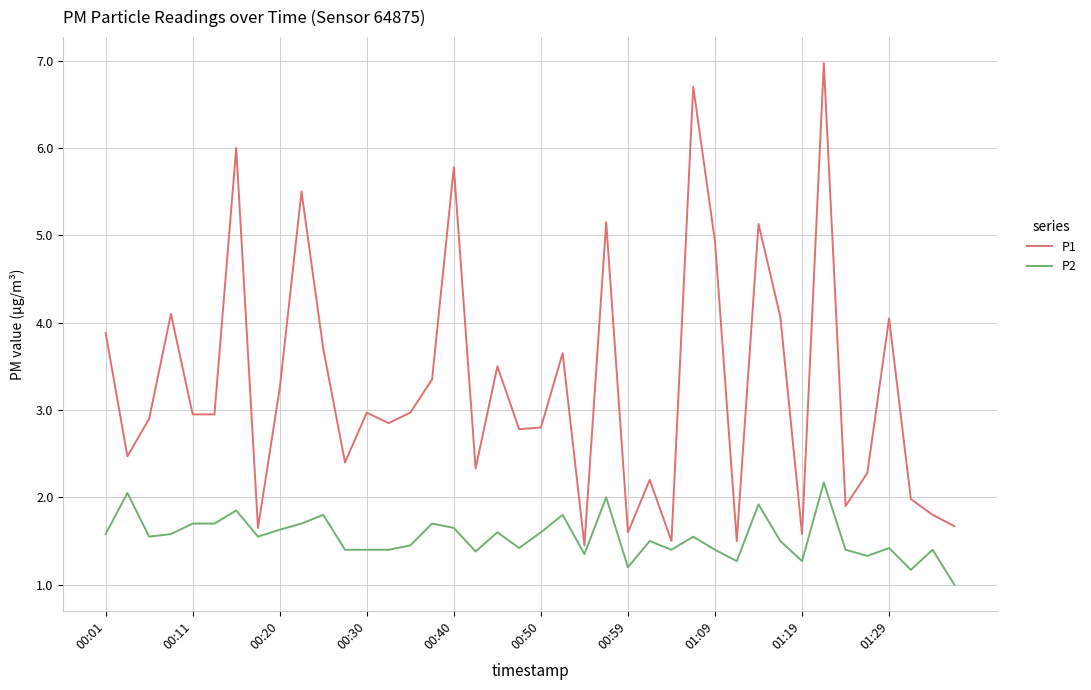

Which series has the largest range (max minus min)?

P1